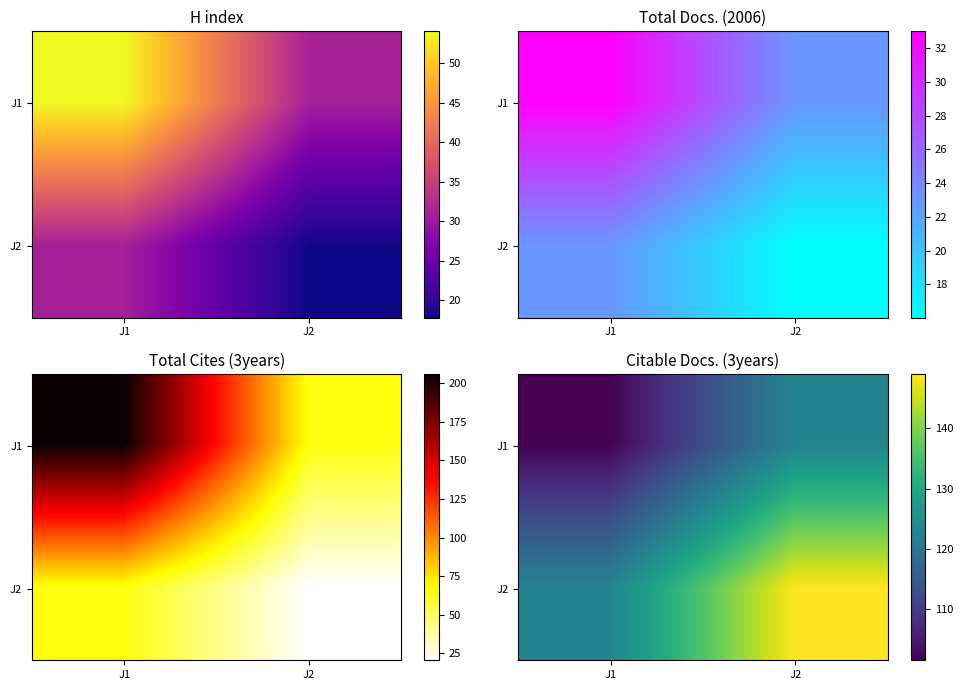

True or false: J1 has a value of 160.3 at J1.

False